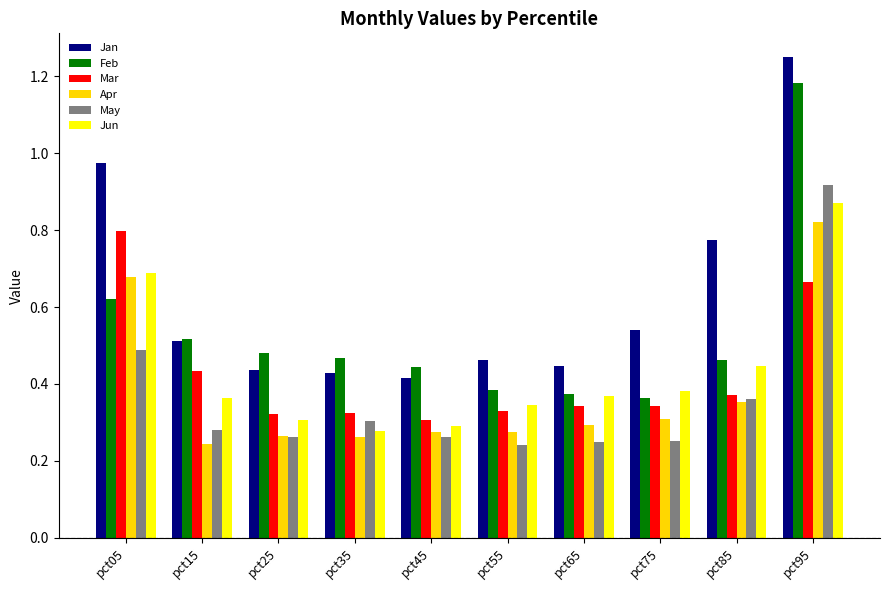

The value of Jan at pct55 is 0.5. True or false?

True